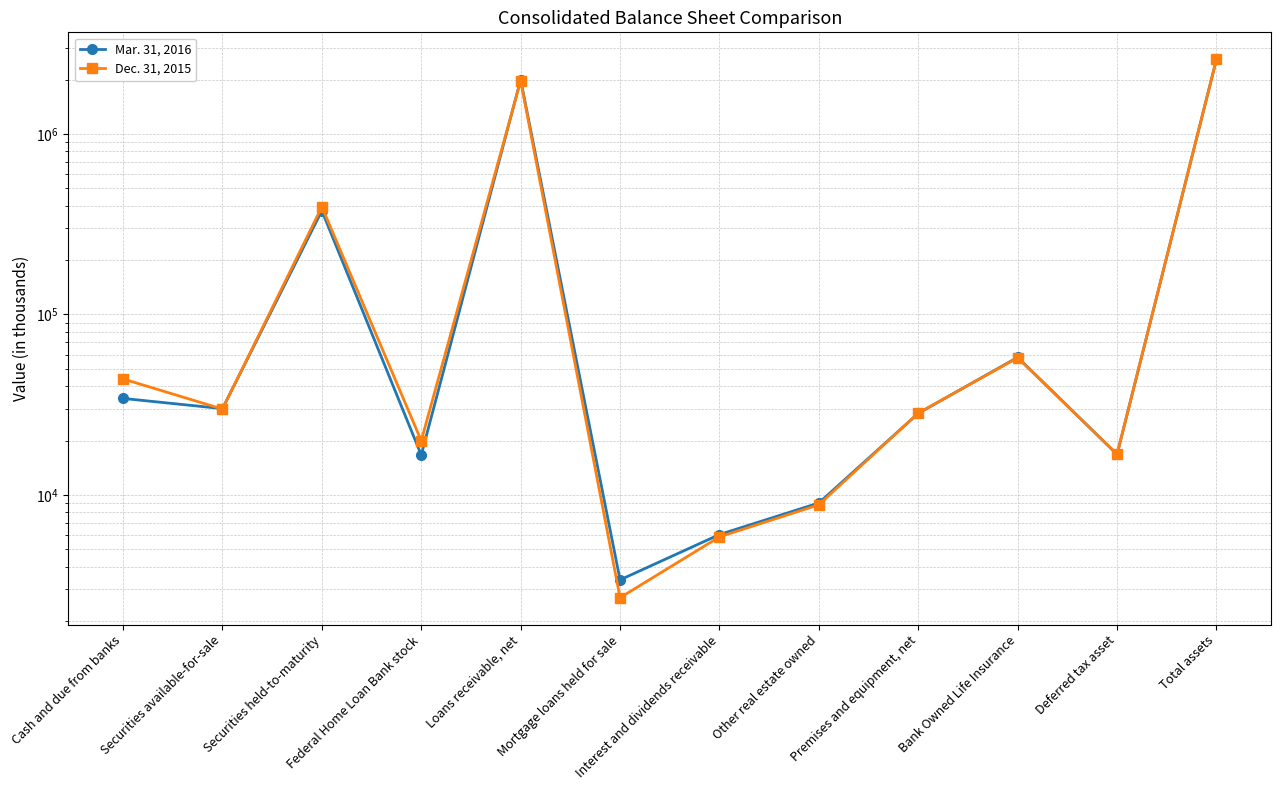

How many data points in Dec. 31, 2015 are above 29902?

5